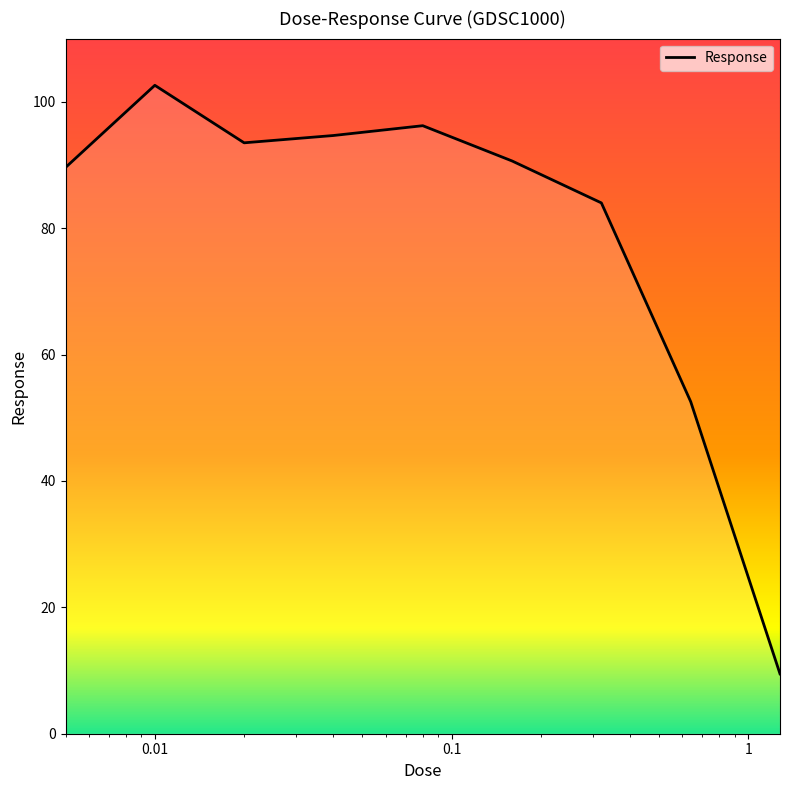

What is the smallest value displayed?

9.5